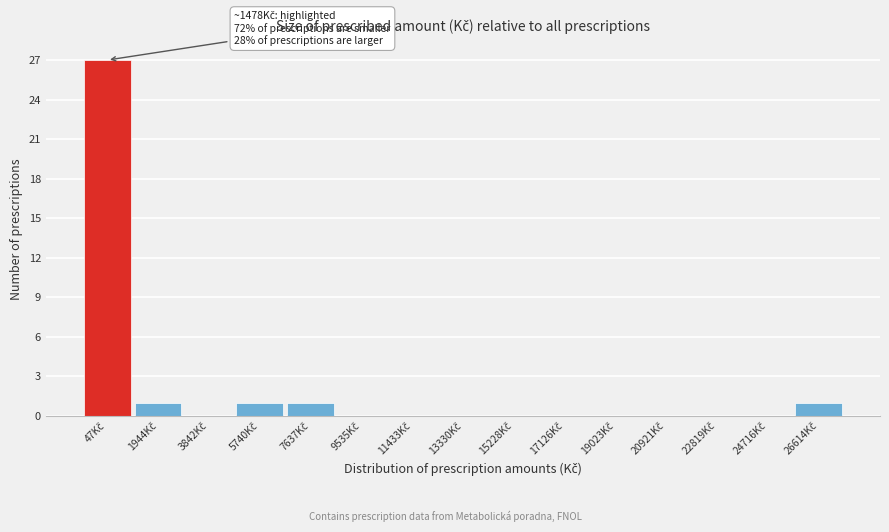

What is the maximum value shown in the chart?

27